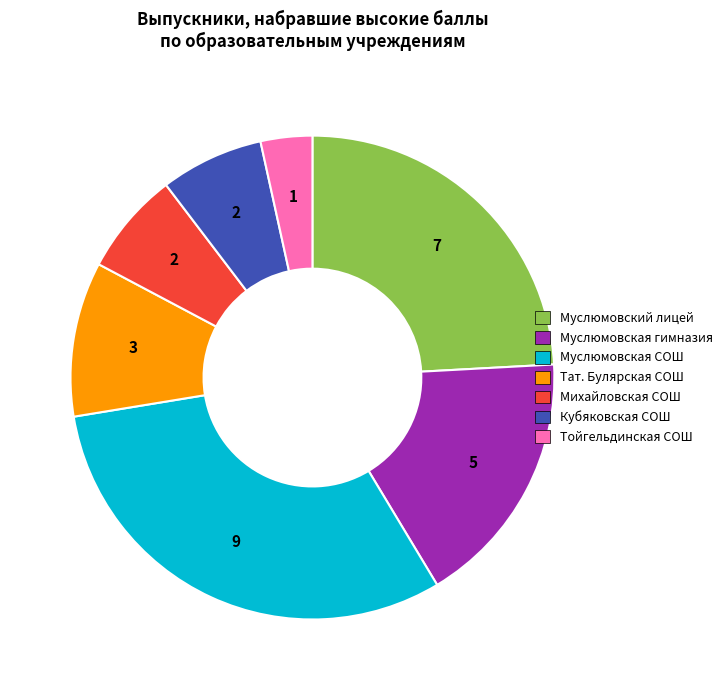

Count the number of slices in the pie.

7